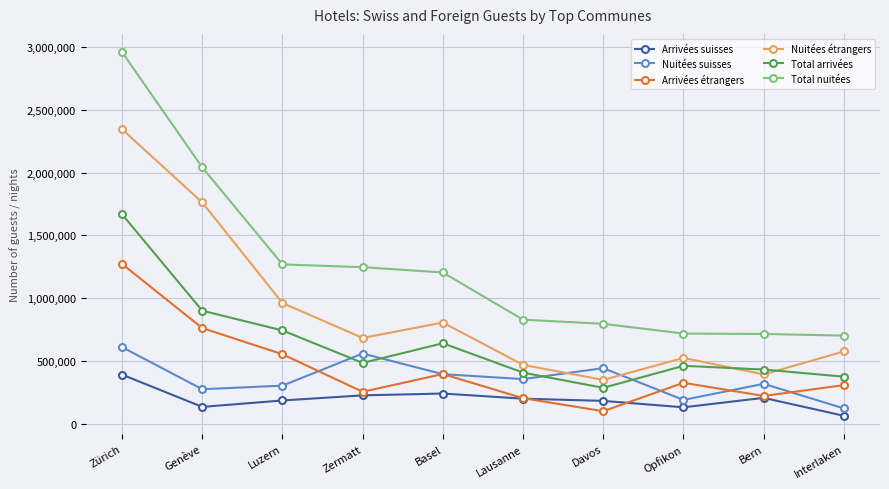

True or false: Total nuitées has a value of 1205790 at Basel.

True